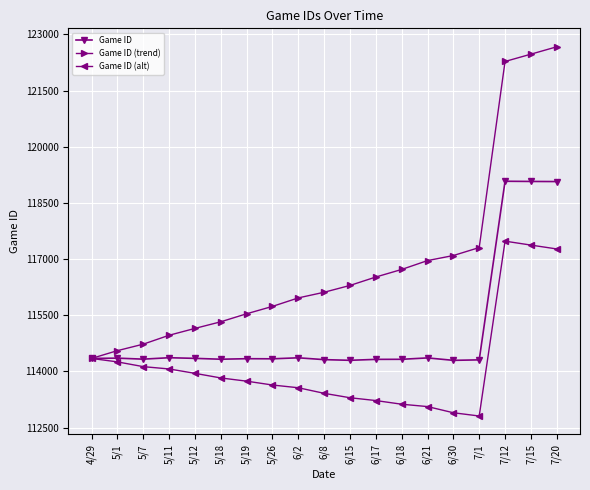

What is the total value across all series at 6/8?

343839